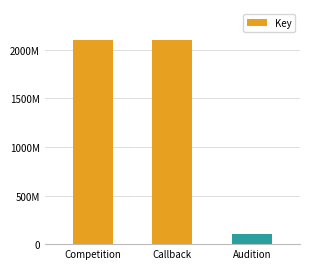

At which category does the chart reach its minimum across all series?

Audition